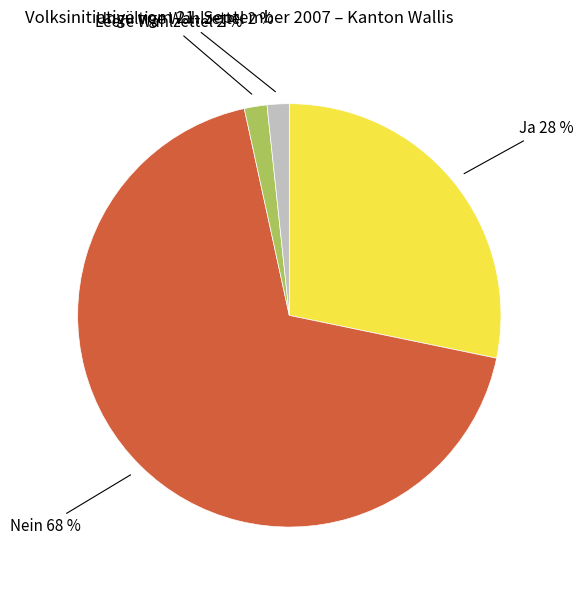

To the nearest percent, what is the average slice percentage?

25%